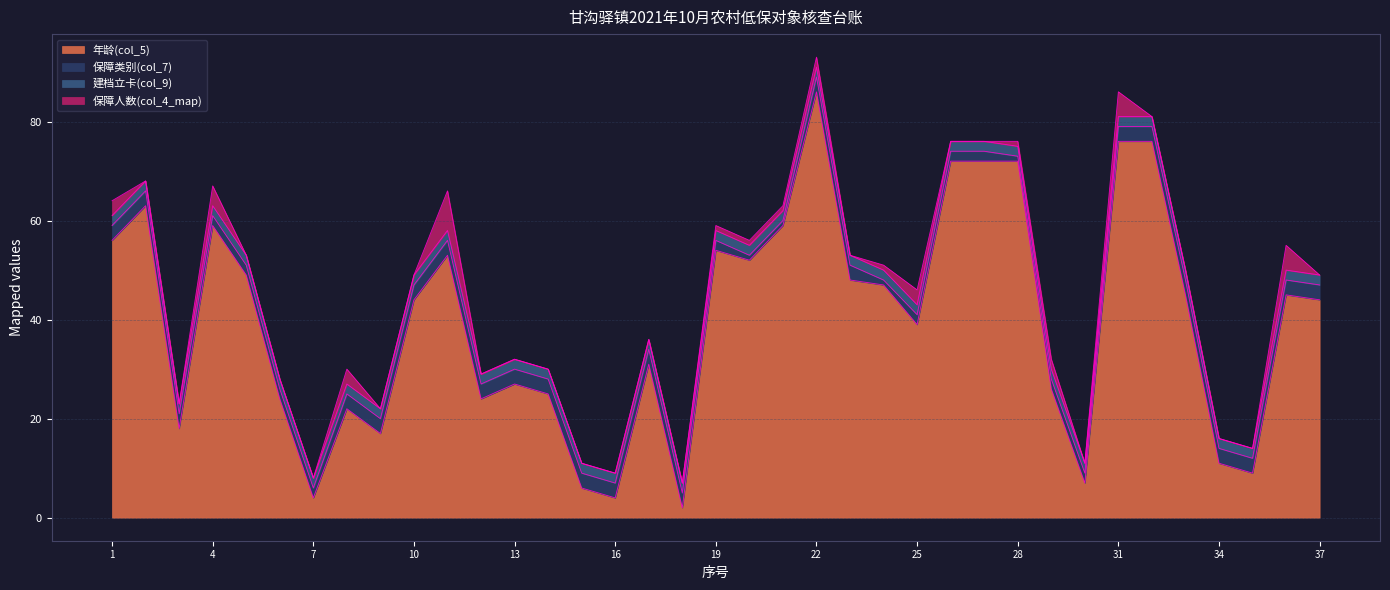

True or false: 保障人数(col_4_map) has a value of 5 at 16.

False